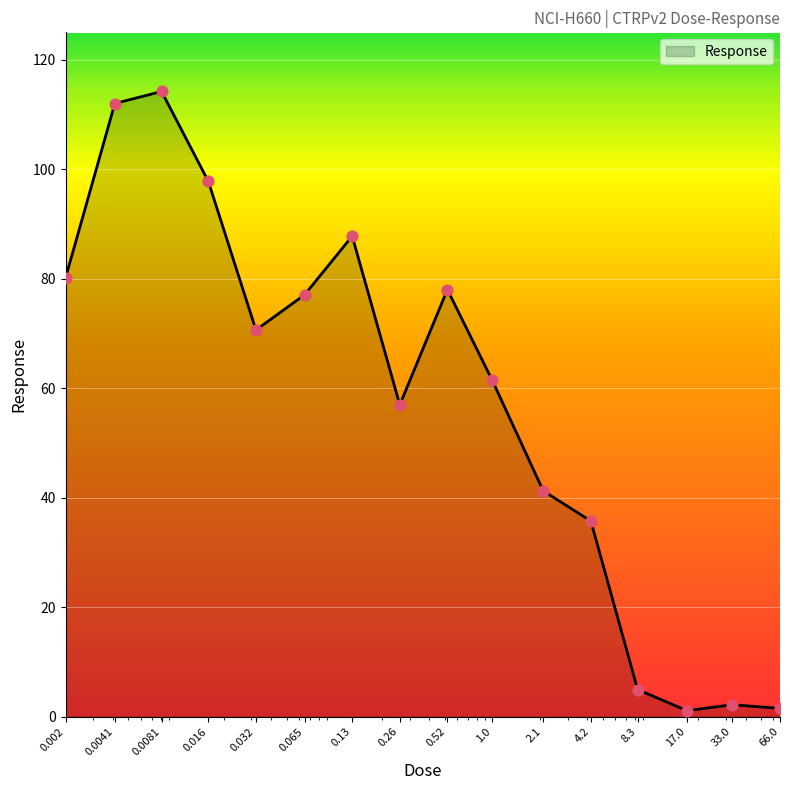

What is the greatest value displayed?

114.2